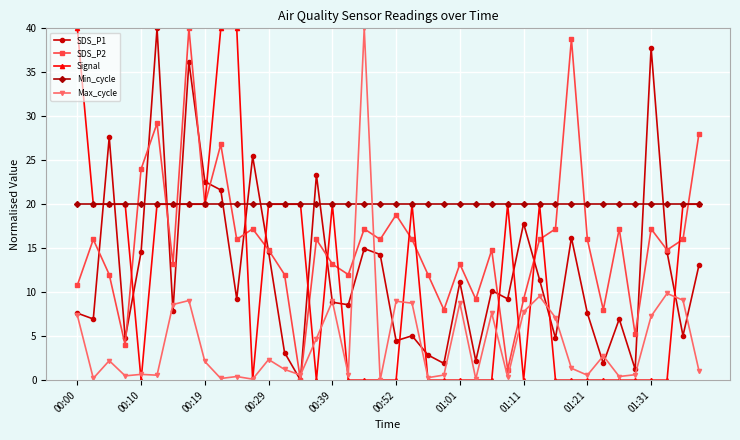

What is the value of the Max_cycle point at the 31st from the left?

7.1